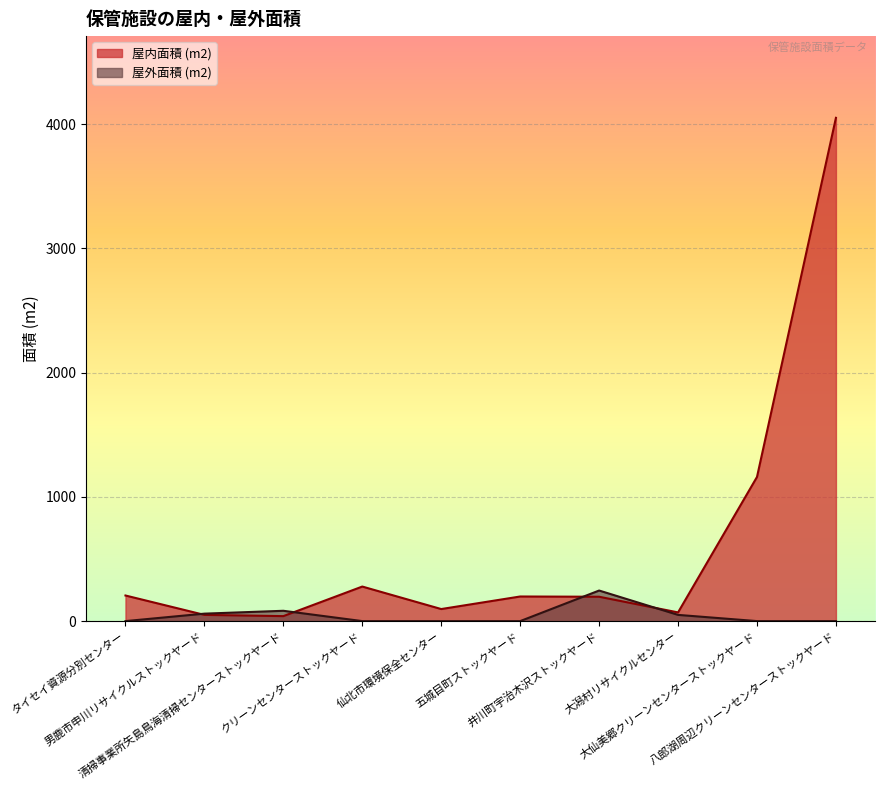

Reading left to right, list all the values displayed in this chart.

屋外面積 (m2): 0	60	83	0	0	0	246	50	0	0
屋内面積 (m2): 206	50	40	278	97	198	196	70	1160	4050